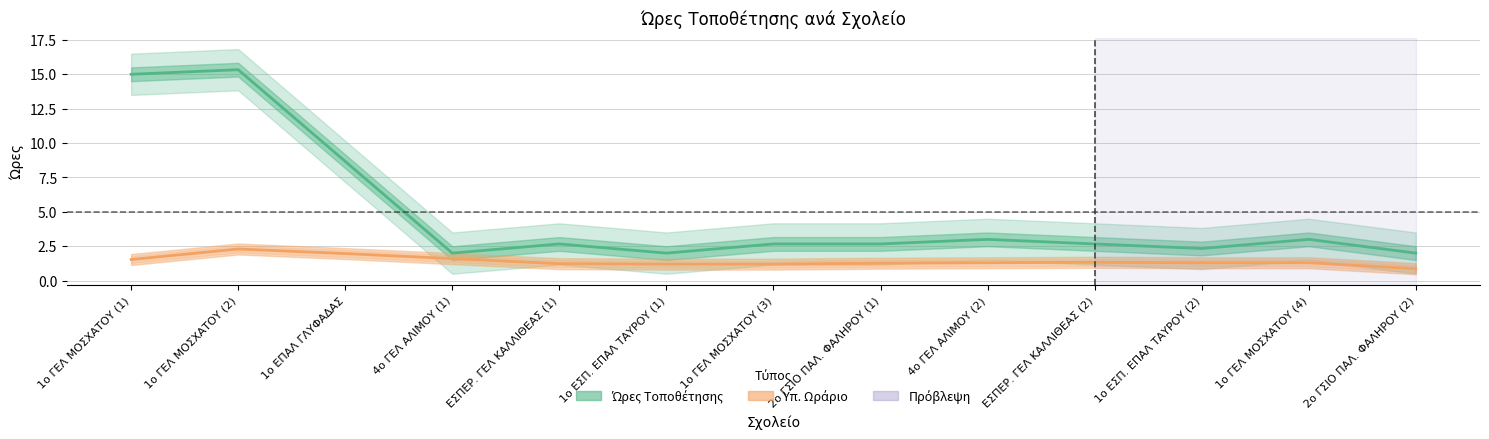

What is the difference between the second highest and second lowest values in the Ώρες Τοποθέτησης series?

13.0